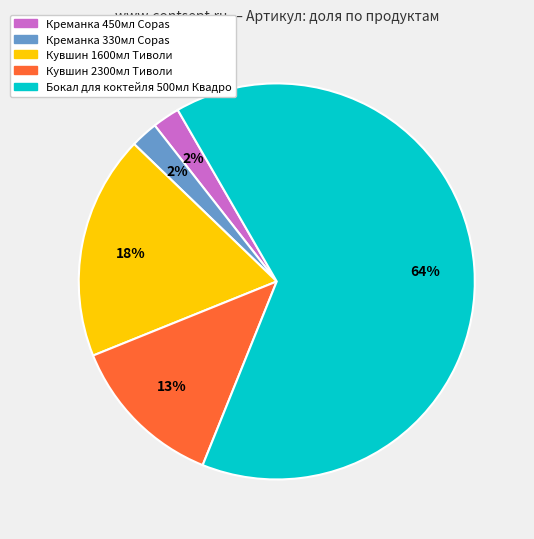

Is it true that Бокал для коктейля 500мл Квадро is 56% of the pie?

False